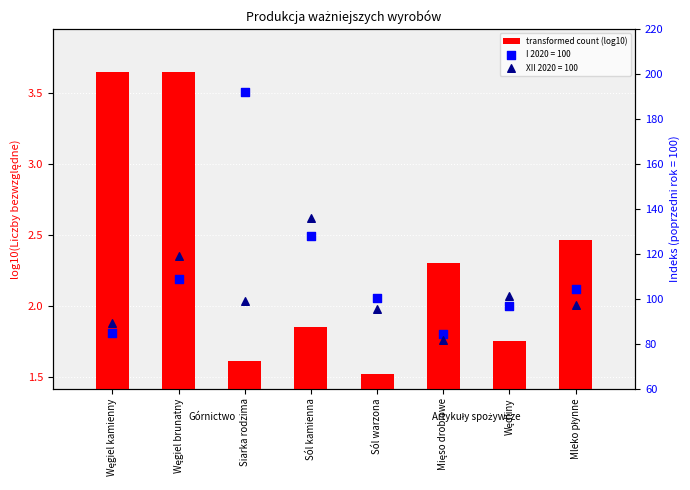

Between Wędliny and Sól kamienna, which is larger?

Sól kamienna